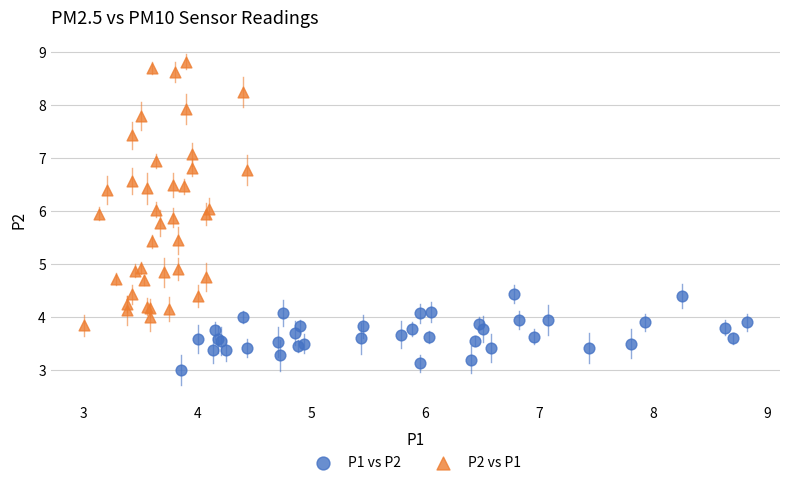

Which series has the widest spread of Y values?

P2 vs P1